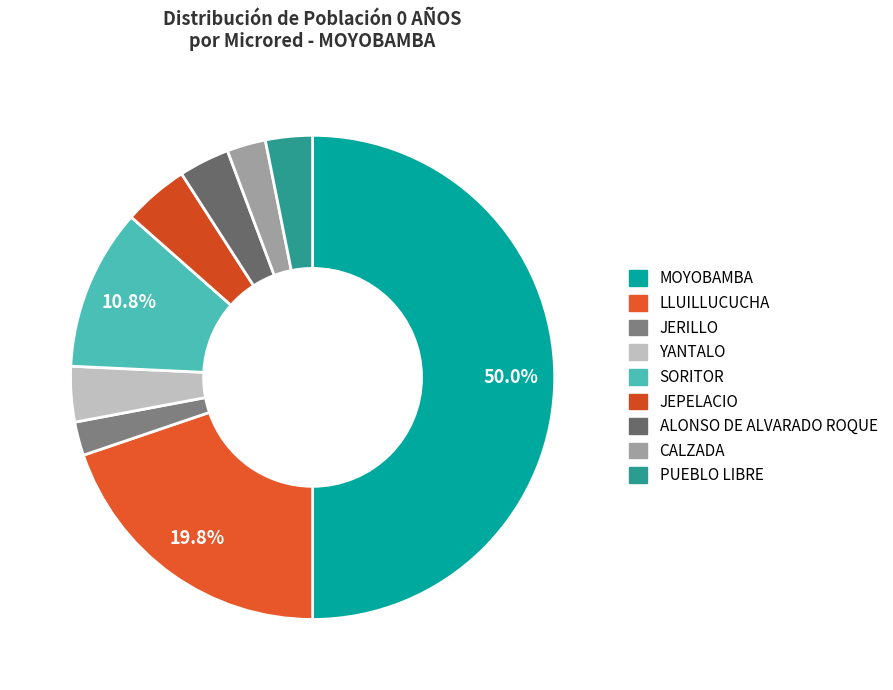

Count the number of slices in the pie.

9